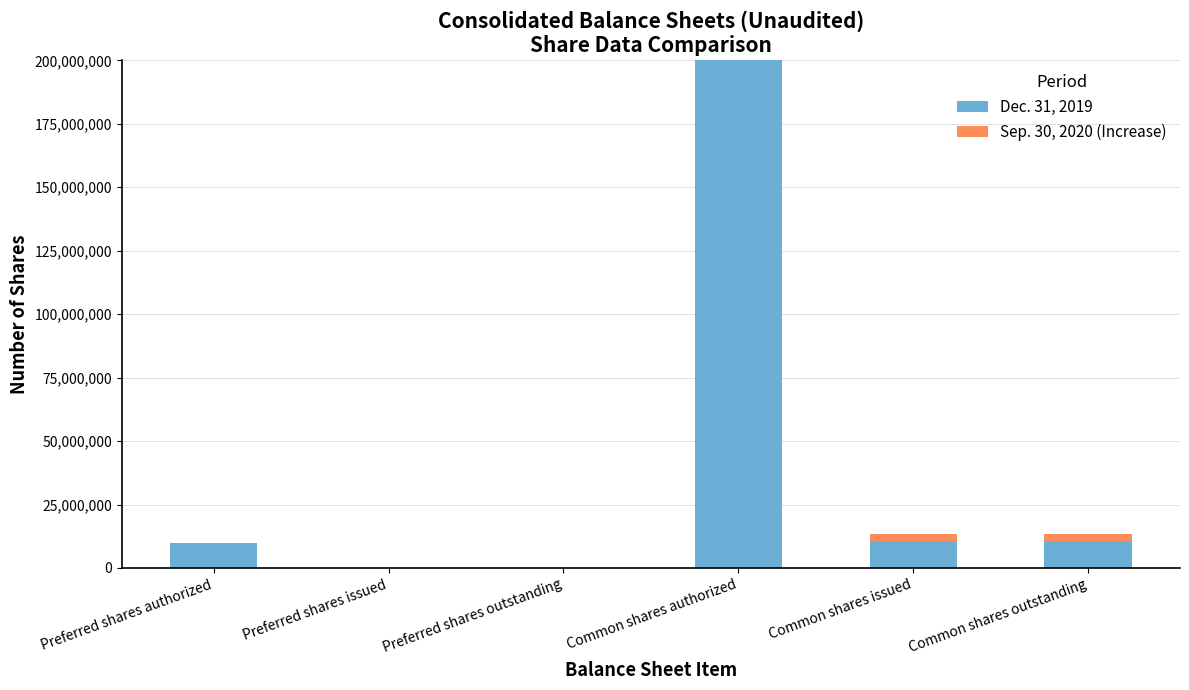

The Dec. 31, 2019 series shows 10770948 at Common shares issued. True or false?

True